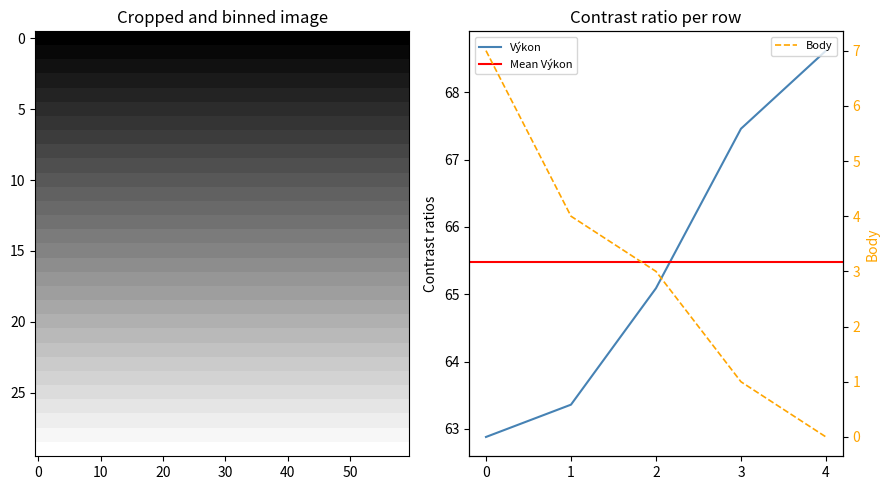

What is the maximum value for Body?

7